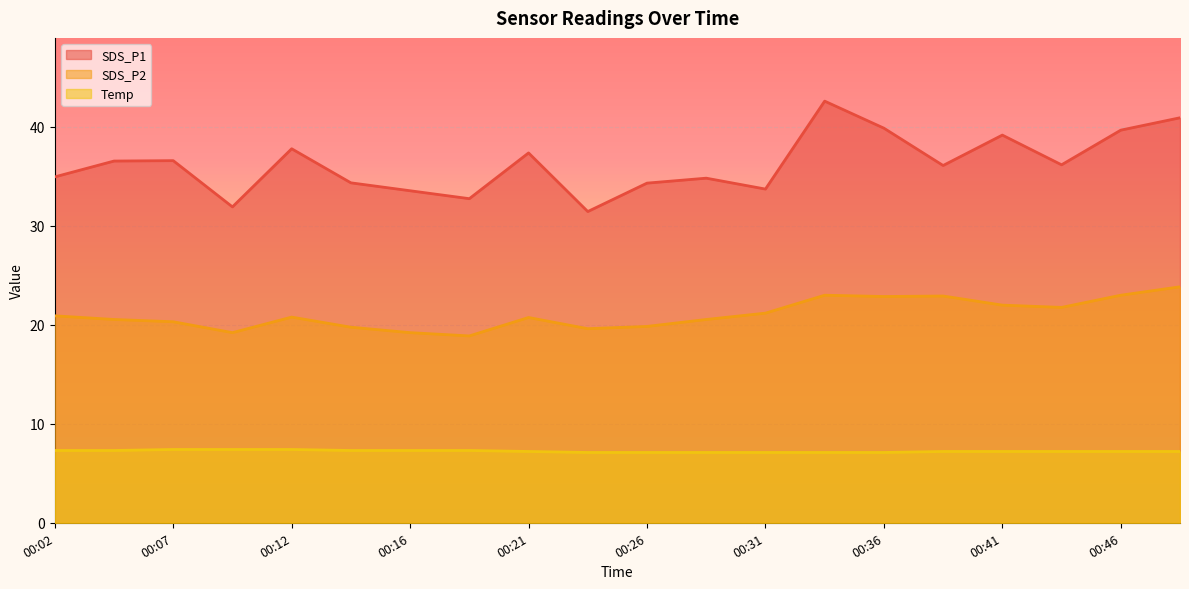

Which series has the largest range (max minus min)?

SDS_P1